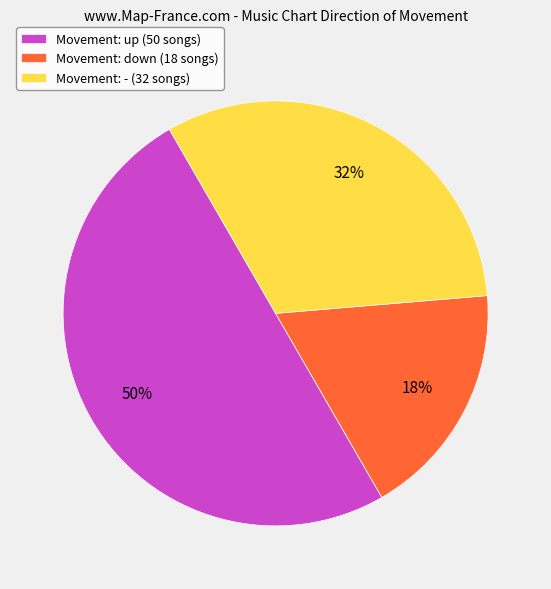

Is the sum of Movement: - (32 songs) and Movement: up (50 songs) greater than half?

Yes